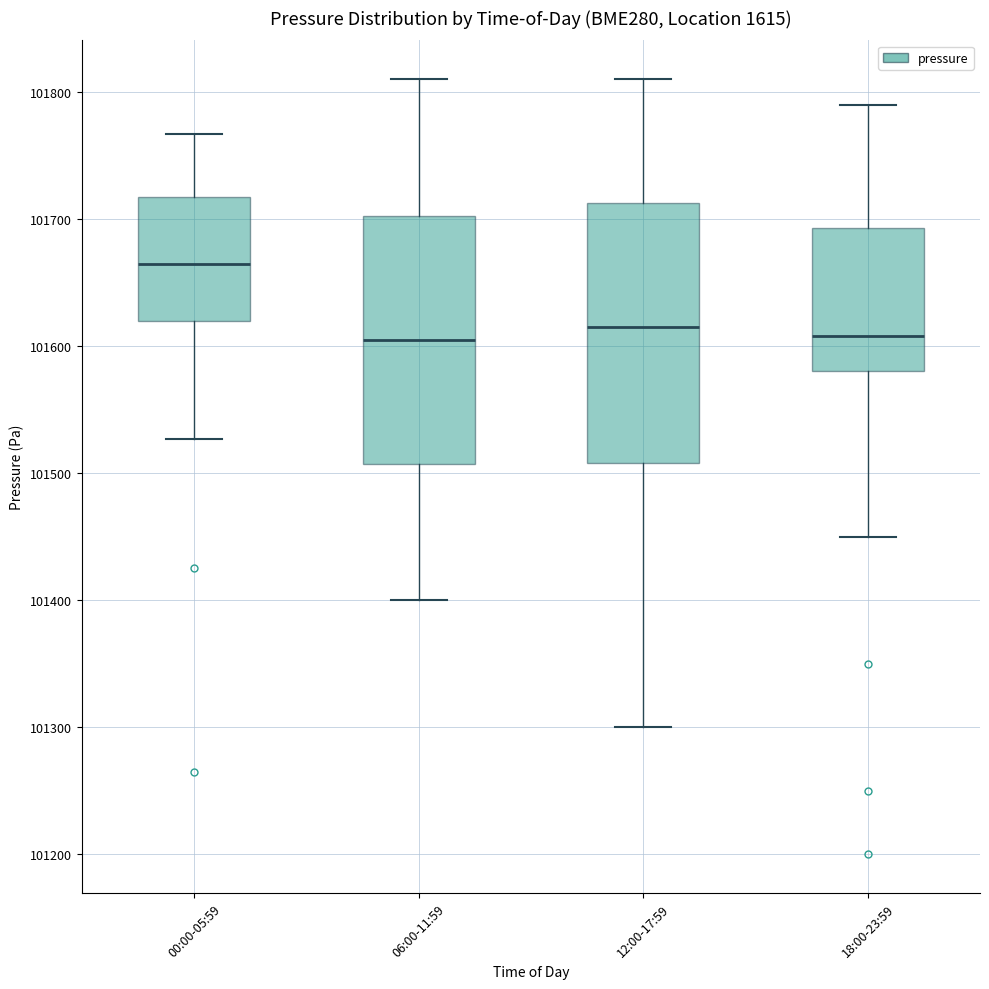

Reading left to right, read every box against the y-axis: the position of its median line, the range the box covers, and the ends of its whiskers. The values are not printed on the chart, so give them approximately, as read against the axis.

00:00-05:59: median 101660, box 101620 to 101720, whiskers 101530 to 101770
06:00-11:59: median 101610, box 101510 to 101700, whiskers 101400 to 101810
12:00-17:59: median 101620, box 101510 to 101710, whiskers 101300 to 101810
18:00-23:59: median 101610, box 101580 to 101690, whiskers 101450 to 101790